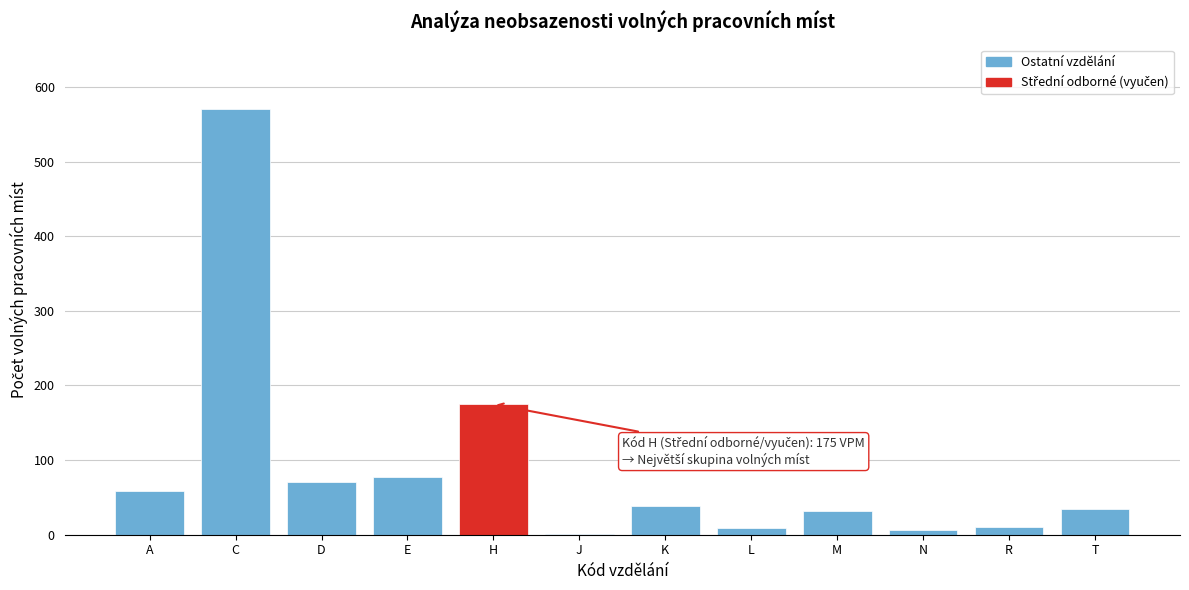

What is the sum of all values?

1084